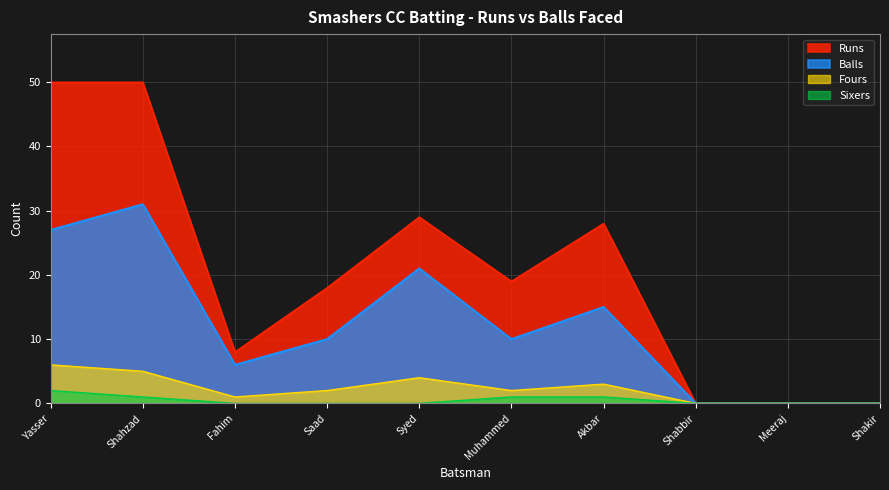

Which series has the largest range (max minus min)?

Runs